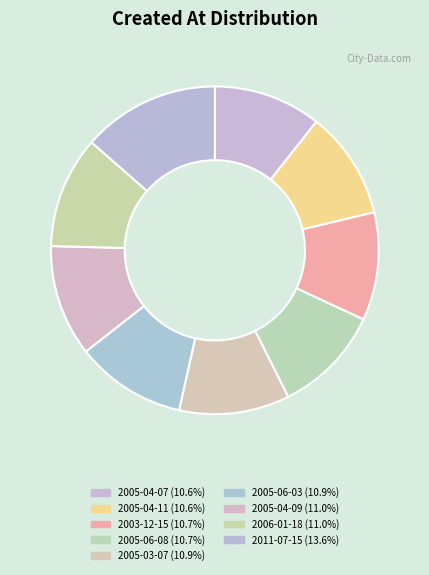

What percentage is the 2005-06-03 slice, to the nearest percent?

11%